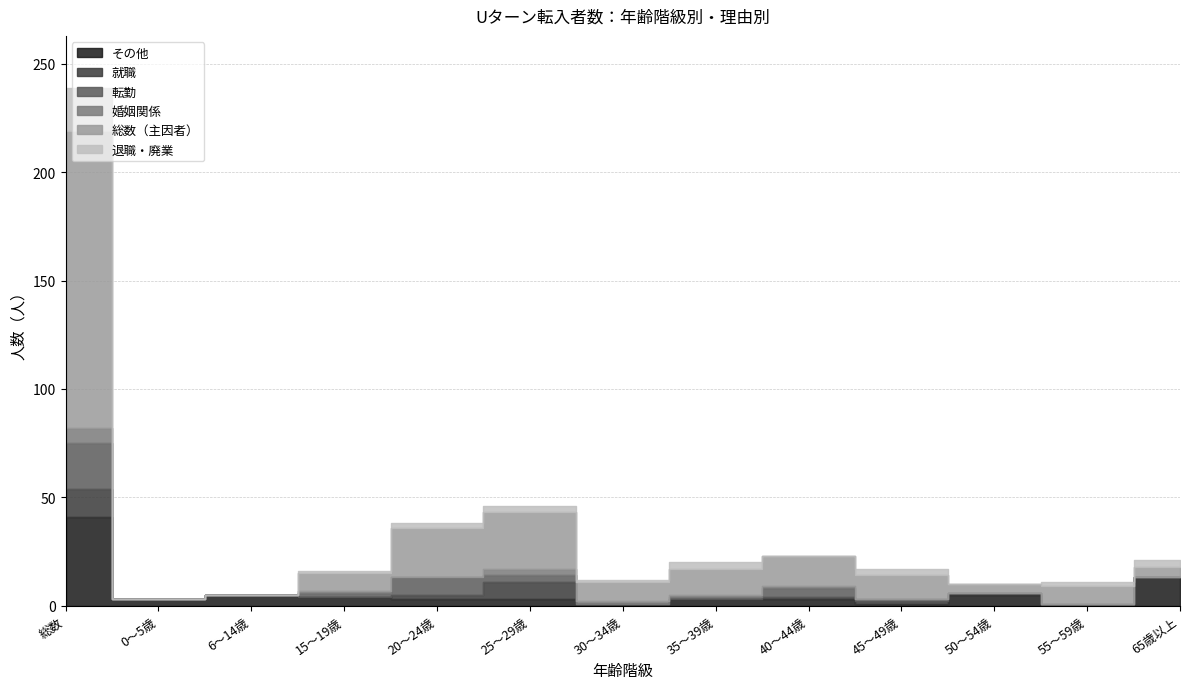

What are all the series names shown in the legend?

その他, 就職, 転勤, 婚姻関係, 総数（主因者）, 退職・廃業